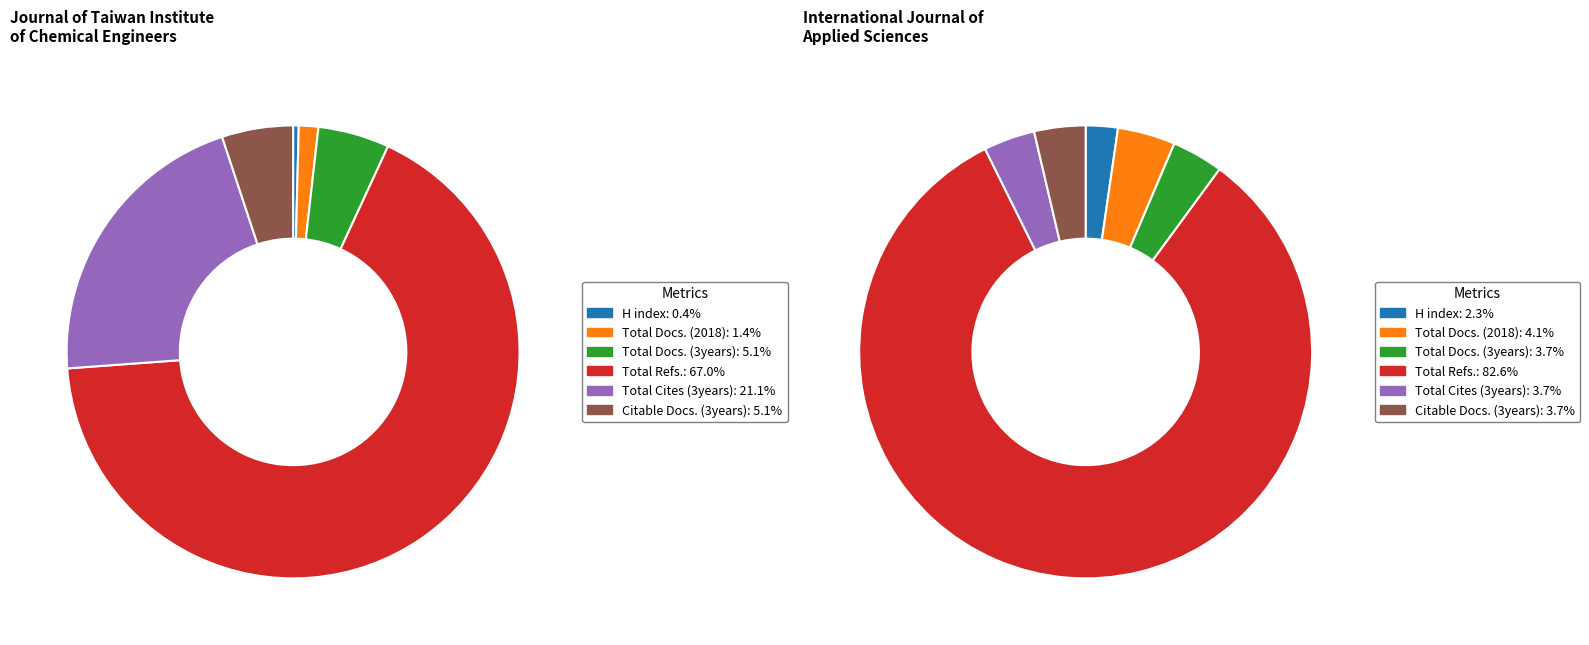

Does any single category account for the majority?

Yes